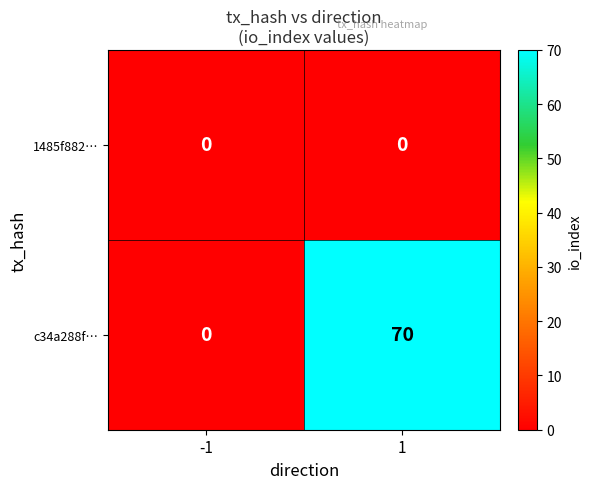

List the series in order of their overall mean, lowest first.

1485f882…, c34a288f…